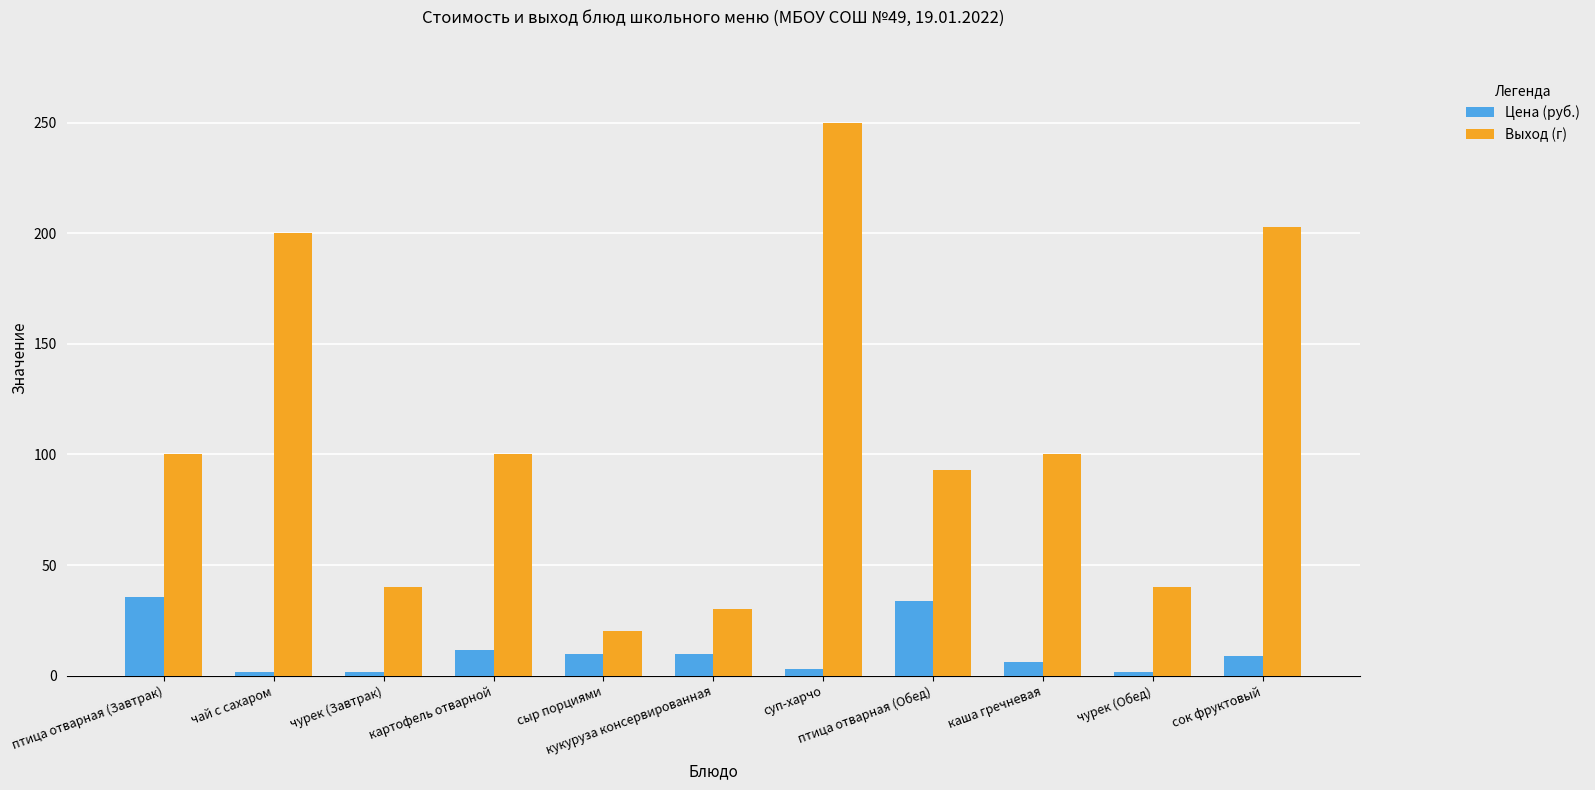

Which series has the widest spread of values?

Выход (г)